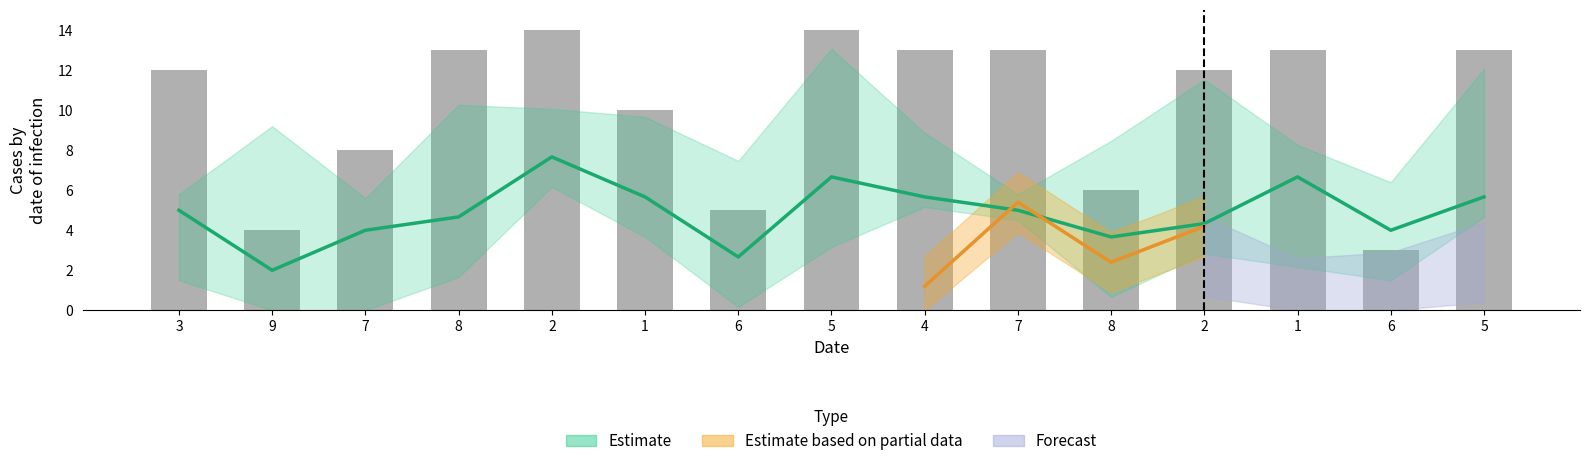

Are the bars grouped side by side (vs. stacked)?

Yes